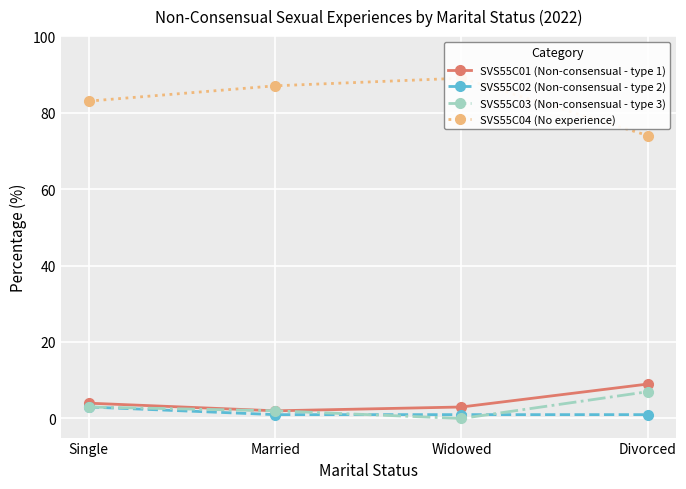

How many lines are shown in the chart?

4